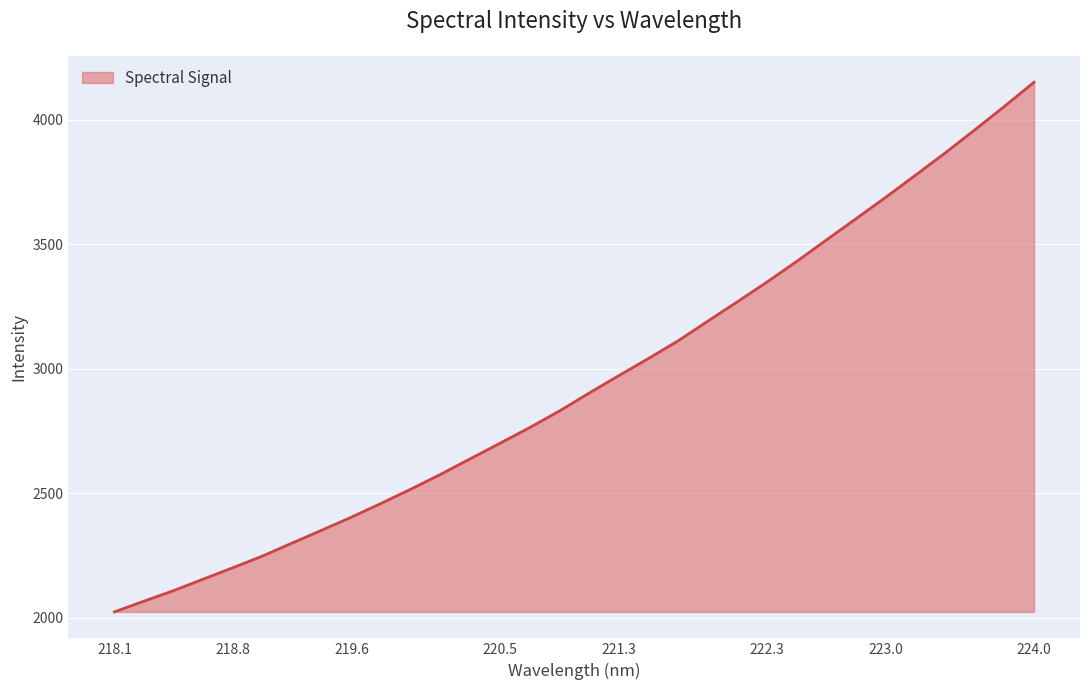

What is the smallest value displayed?

2023.8